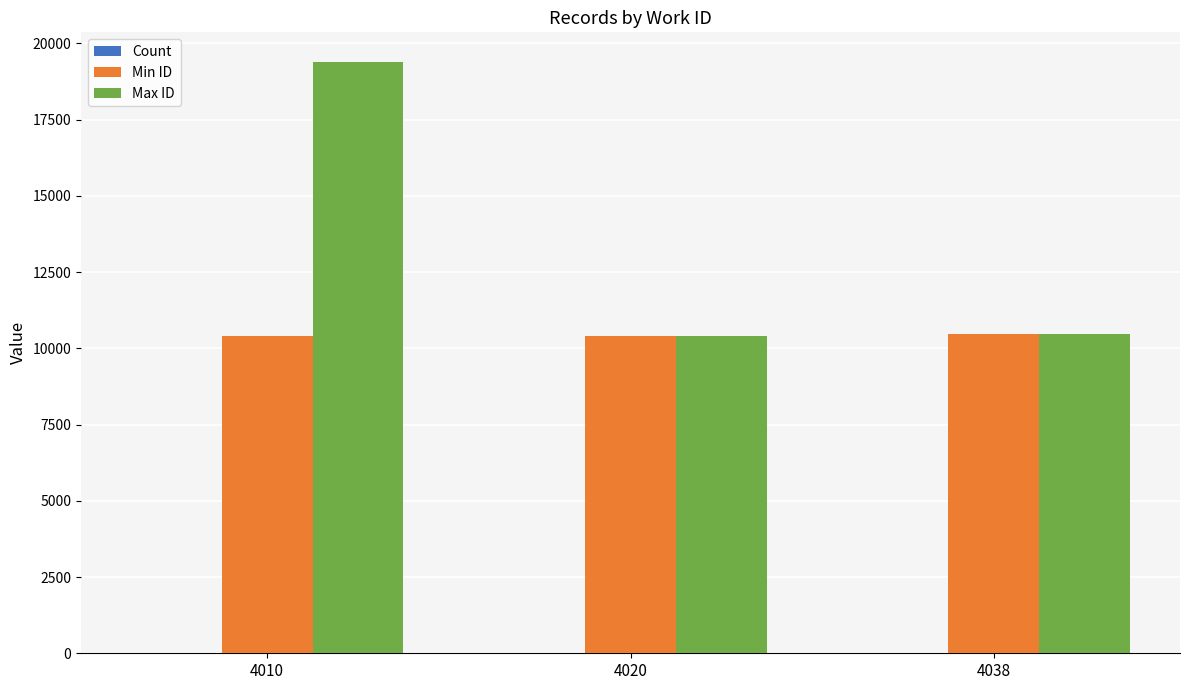

True or false: Min ID has a value of 10455 at 4038.

True